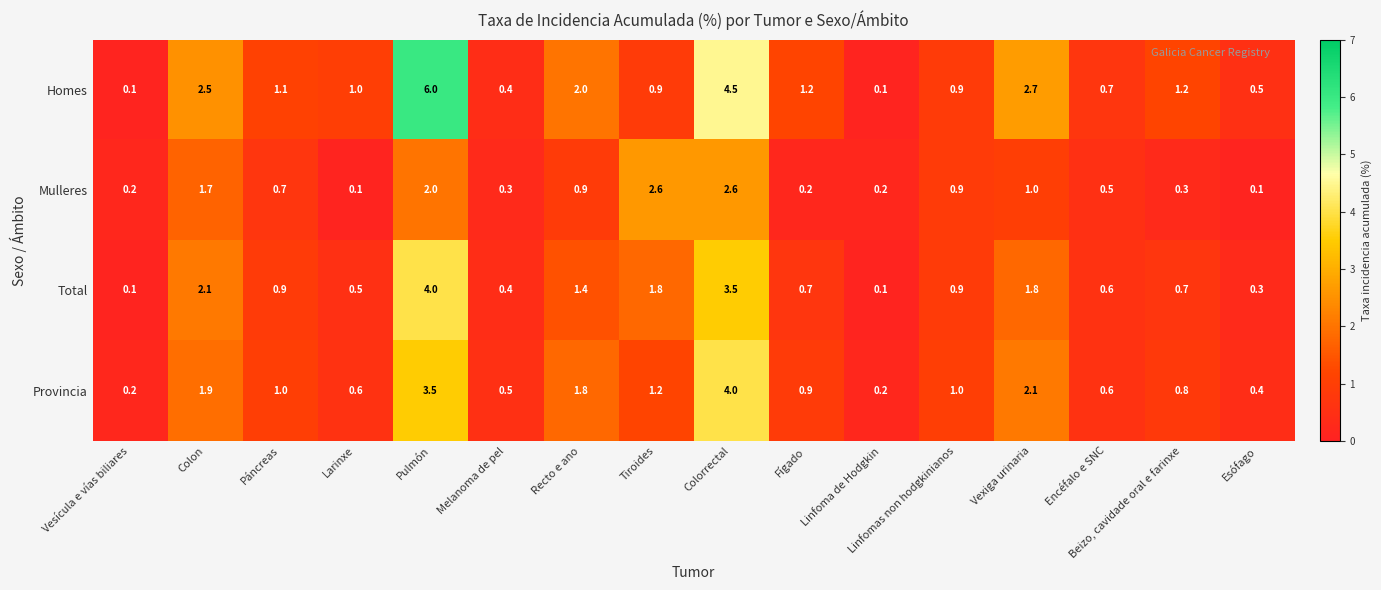

Between Páncreas and Tiroides, which series saw the biggest shift?

Mulleres